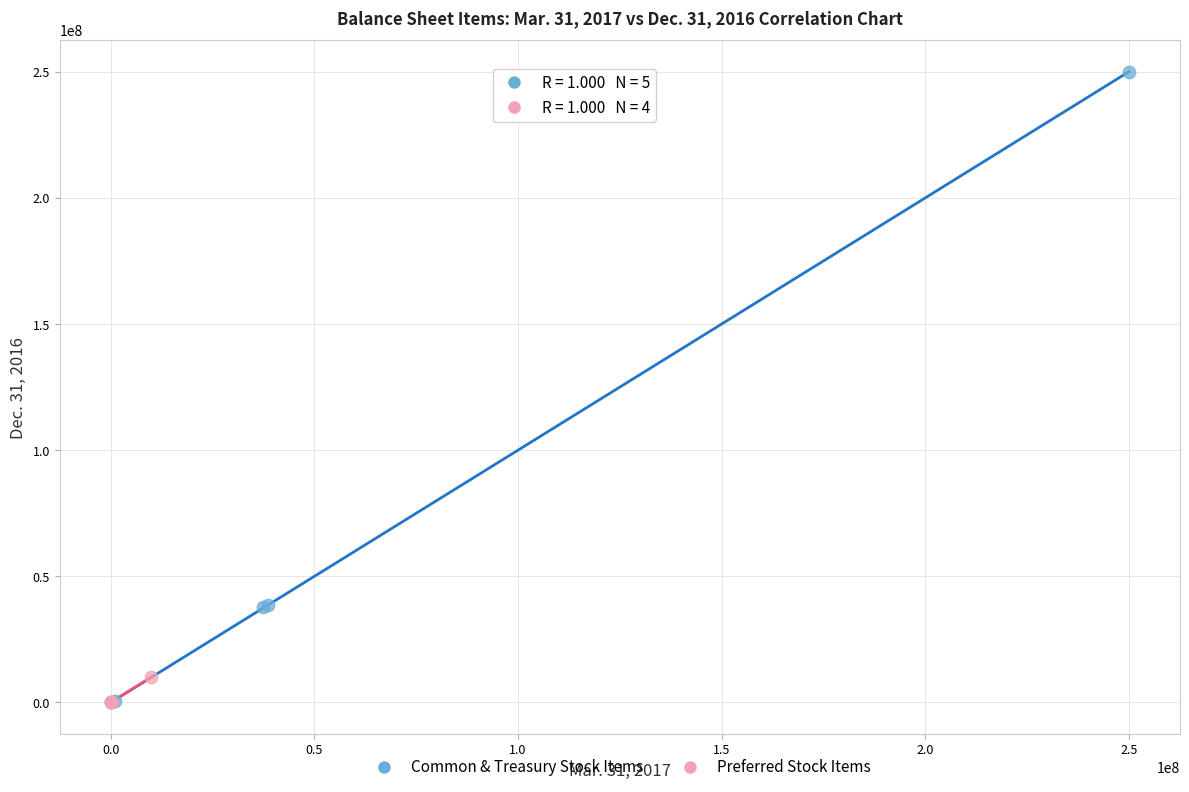

Which series contains the highest Y value?

Common & Treasury Stock Items